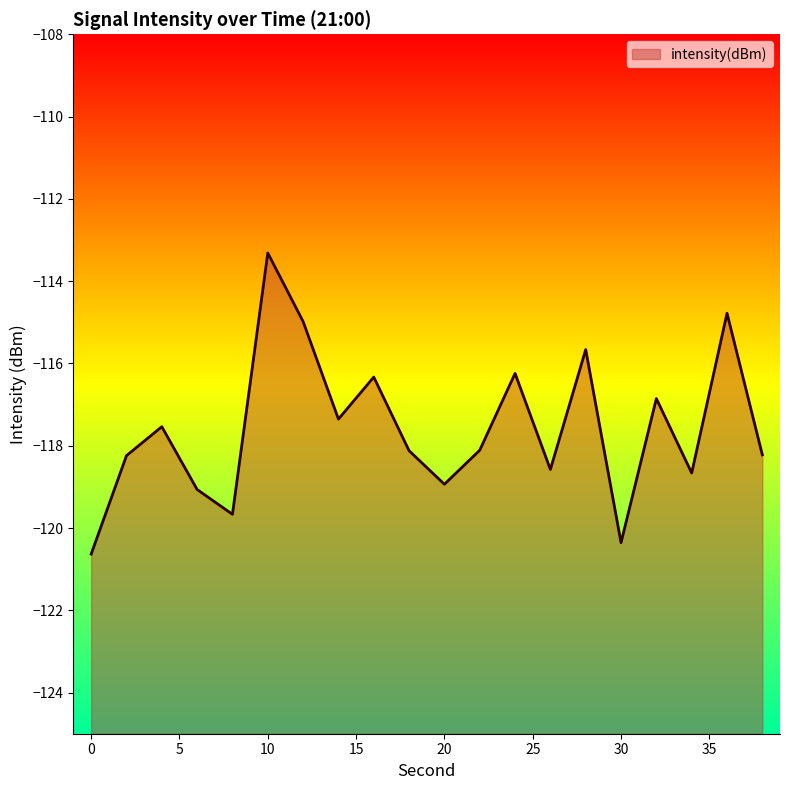

At which category does the data reach its first local peak?

4